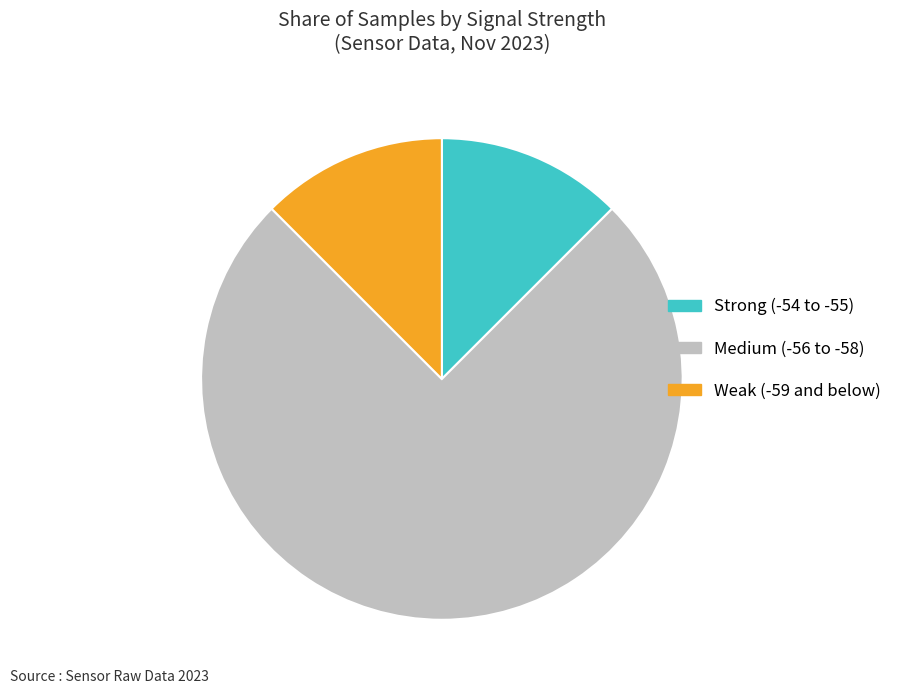

Approximately how many times larger is the value at Strong (-54 to -55) compared to Weak (-59 and below)?

1.0